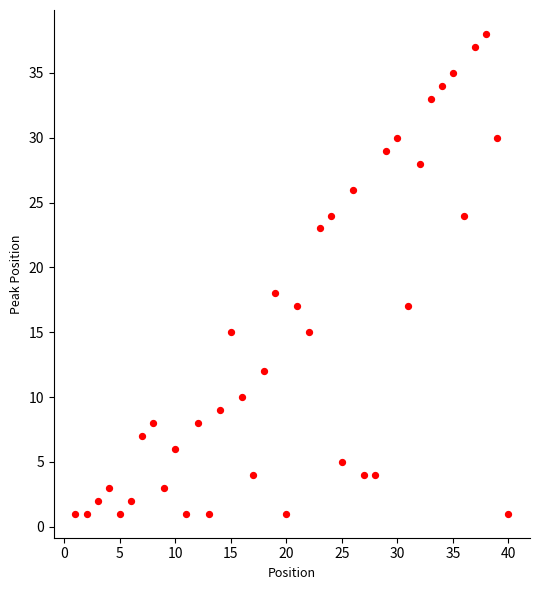

What is the range of Y values (max minus min)?

37